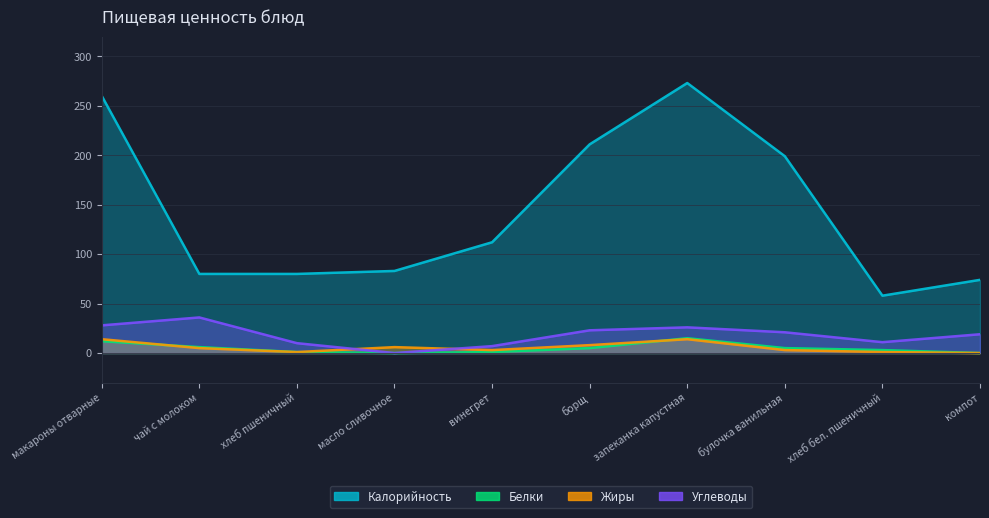

How many values in Жиры are above zero?

9